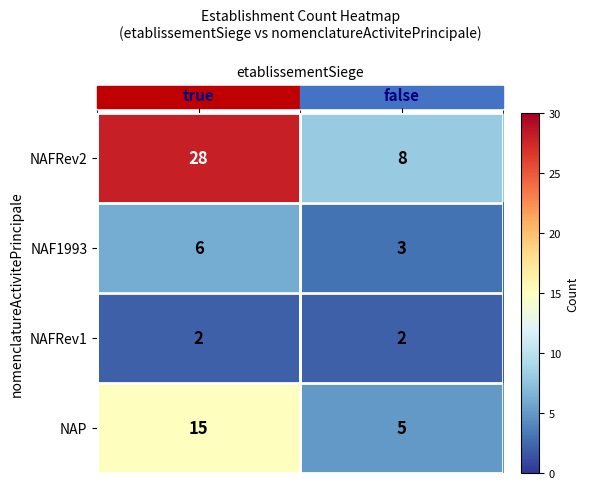

At how many categories does at least one series exceed 27?

1